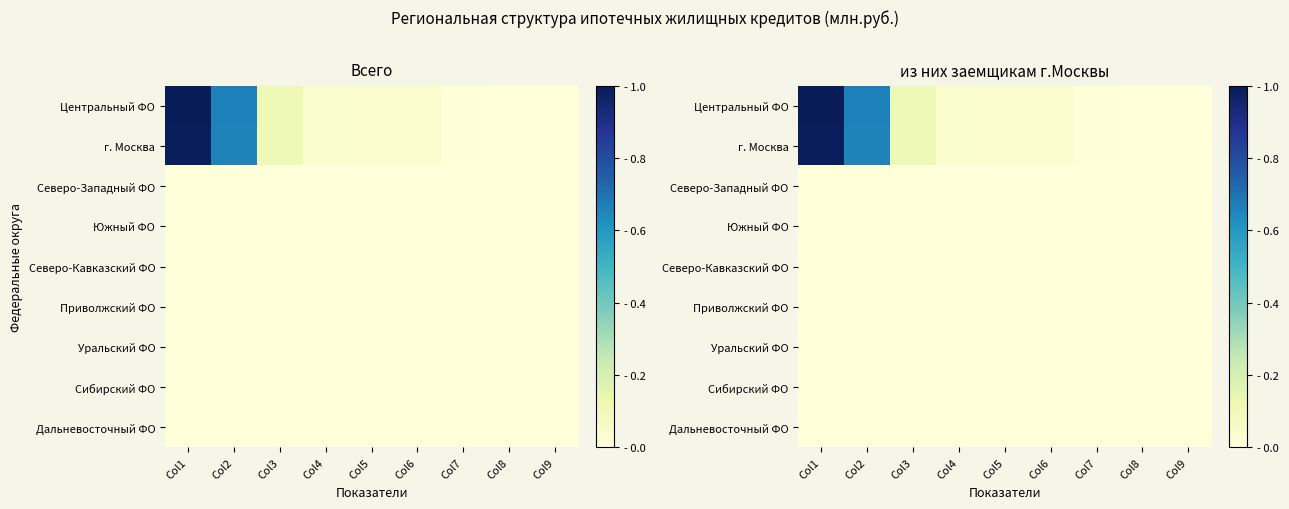

The value of Приволжский ФО at Col2 is 0.0. True or false?

True